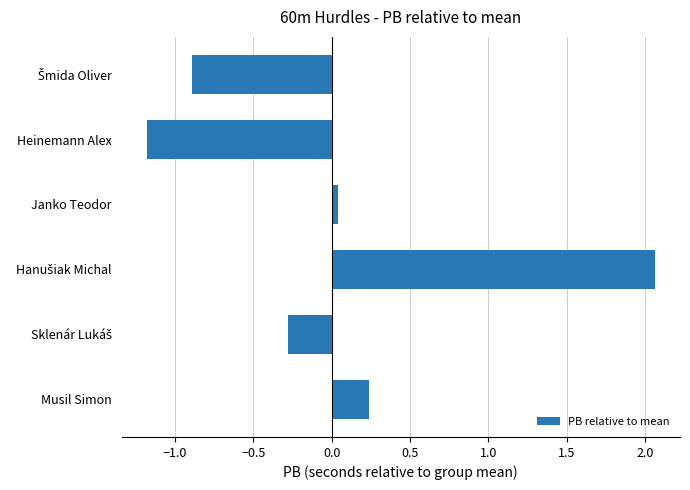

Which category has the lowest value across all series?

Heinemann Alex